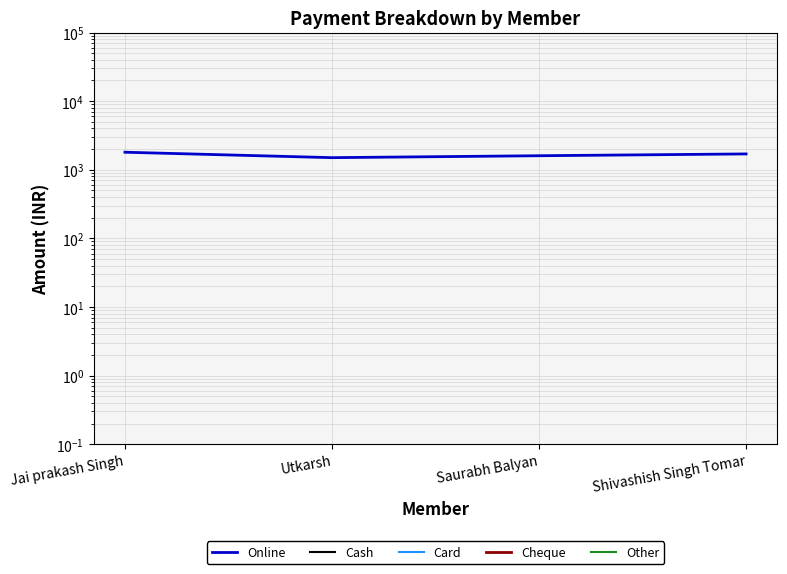

How many values in the Online series are below 1700?

2